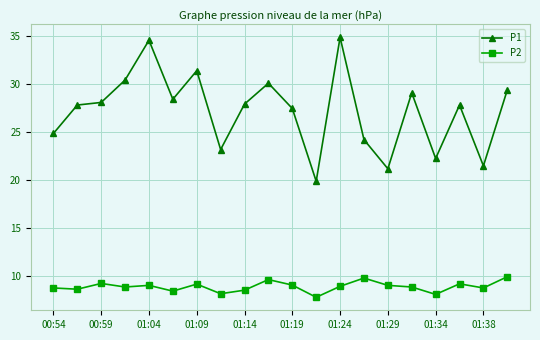

Which series has the largest range (max minus min)?

P1